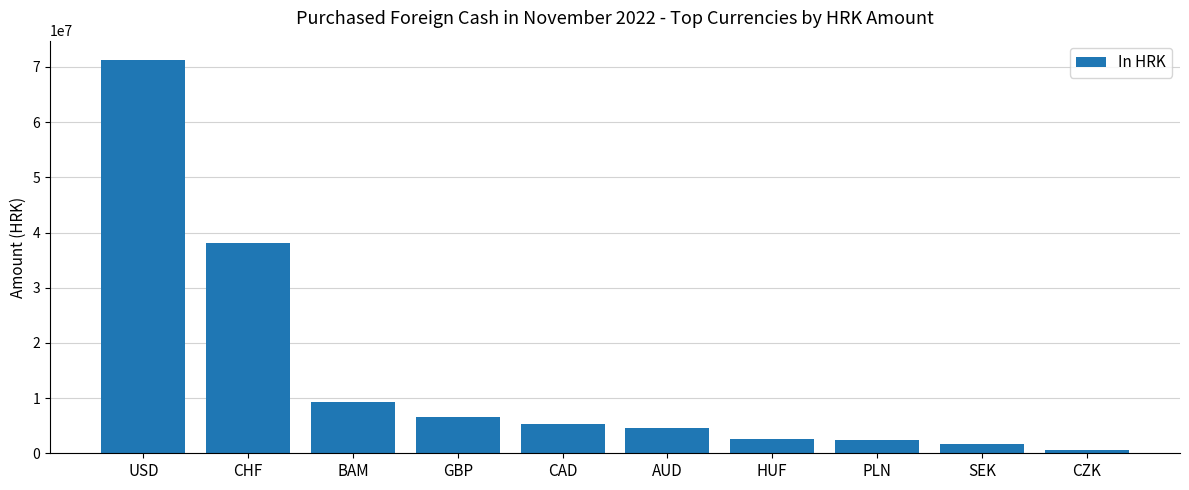

Count the number of categories in the chart.

10